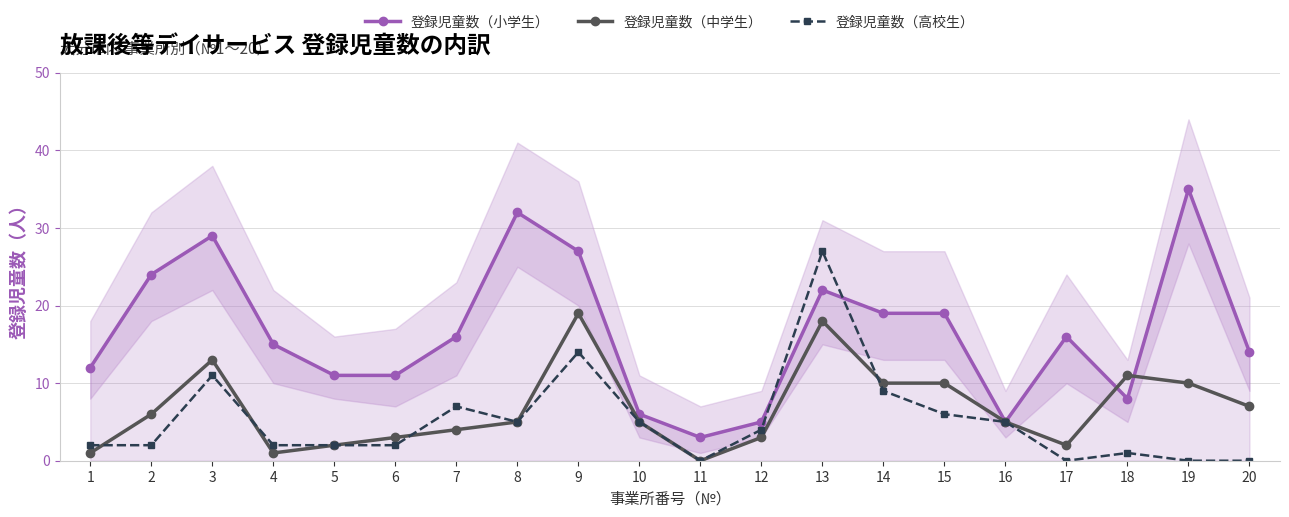

Which category has the lowest value in the 登録児童数（小学生） series?

11